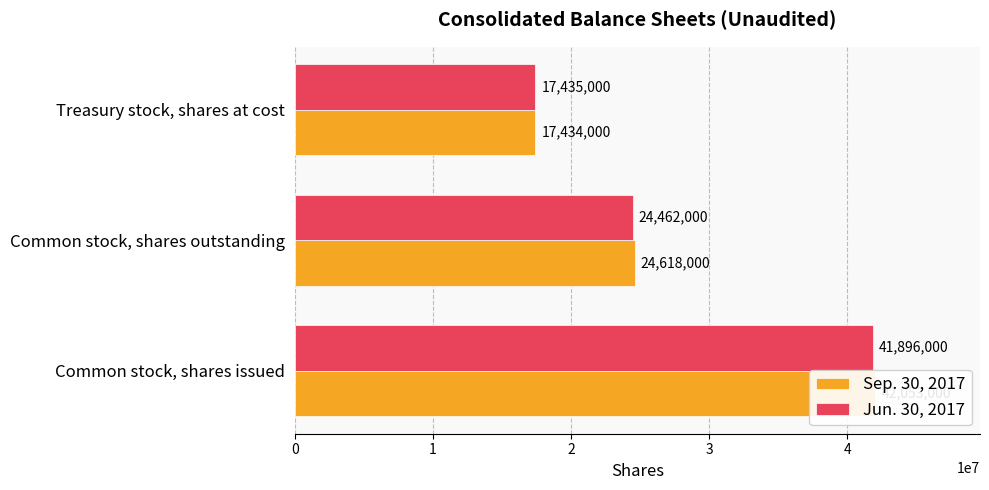

Rank the series by their average value, from highest to lowest.

Sep. 30, 2017, Jun. 30, 2017